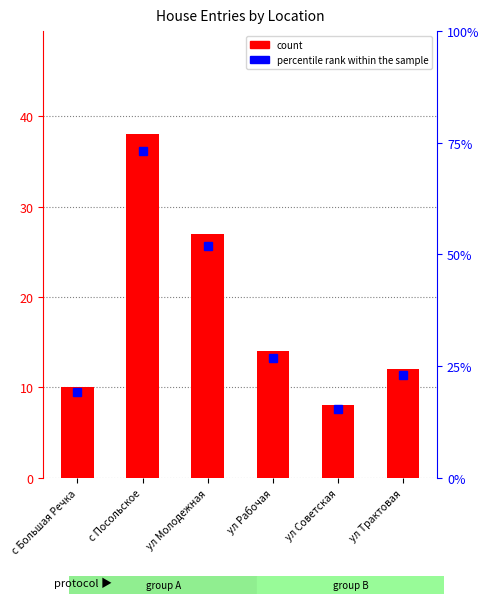

What is the sum of all values?

109